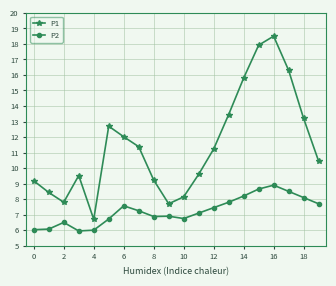

At how many categories does at least one series exceed 10?

11